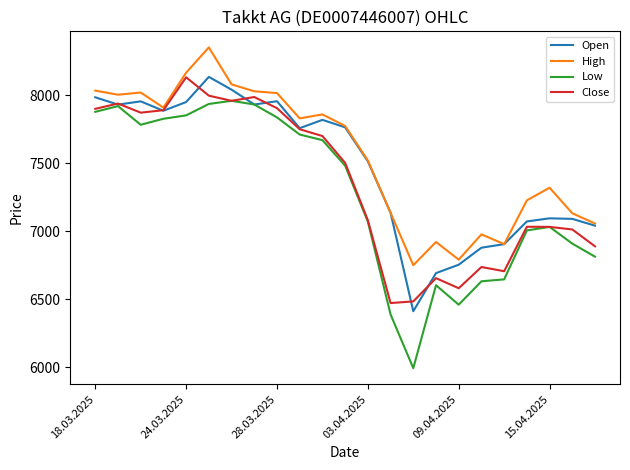

After their last crossing, which series has the higher values: Open or Close?

Open